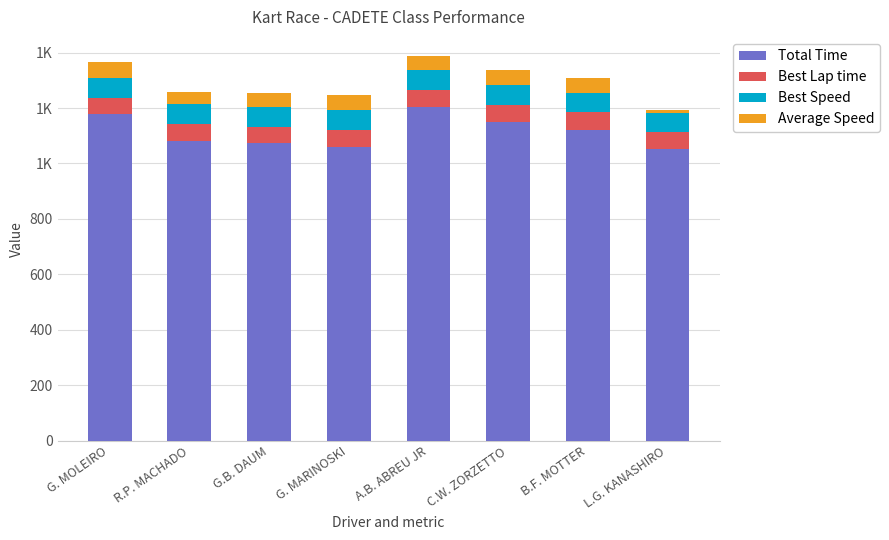

Is it true that Total Time equals 1150.4 at C.W. ZORZETTO?

True